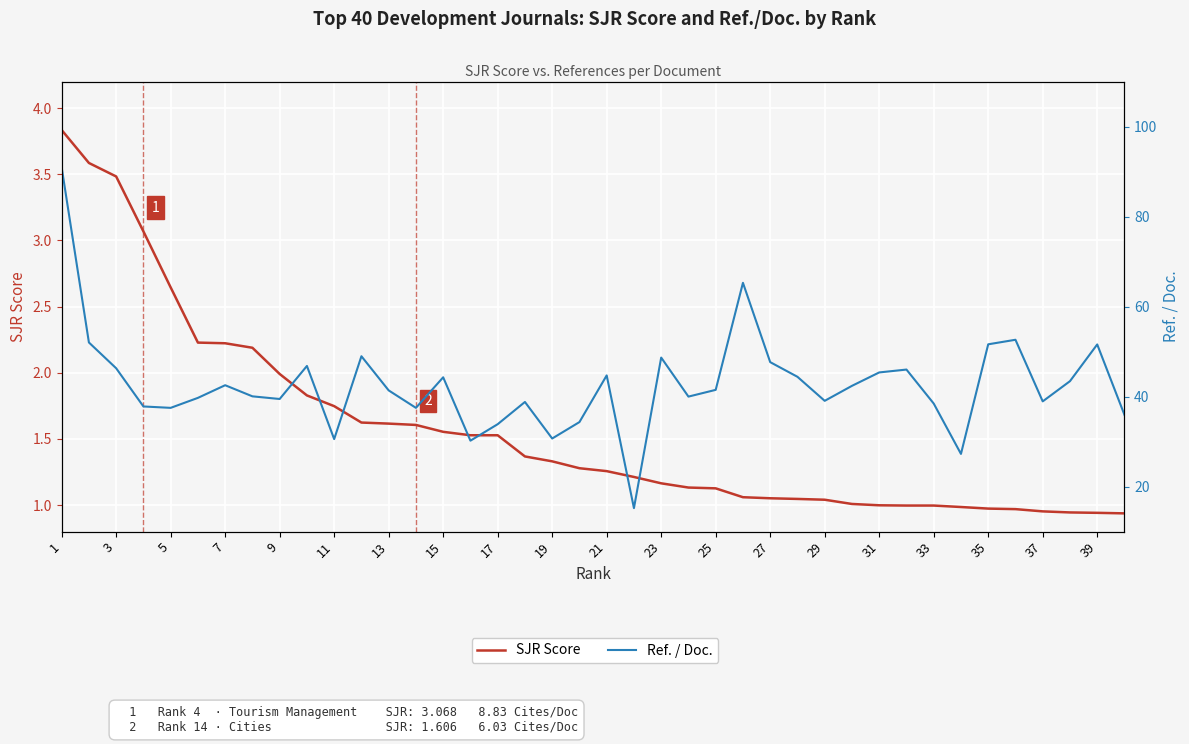

Reading left to right, what are all the values shown in this chart?

SJR Score: 3.8	3.6	3.5	3.1	2.6	2.2	2.2	2.2	2.0	1.8	1.7	1.6	1.6	1.6	1.6	1.5	1.5	1.4	1.3	1.3	1.3	1.2	1.2	1.1	1.1	1.1	1.1	1.0	1.0	1.0	1.0	1.0	1.0	1.0	1.0	1.0	1.0	0.9	0.9	0.9
Ref. / Doc.: 90.9	52.0	46.3	37.8	37.5	39.7	42.5	40.1	39.5	46.8	30.6	49.0	41.4	37.5	44.3	30.2	33.9	38.8	30.7	34.3	44.7	15.2	48.7	40.0	41.5	65.3	47.7	44.4	39.1	42.4	45.4	46.0	38.5	27.3	51.6	52.6	38.9	43.4	51.6	35.9